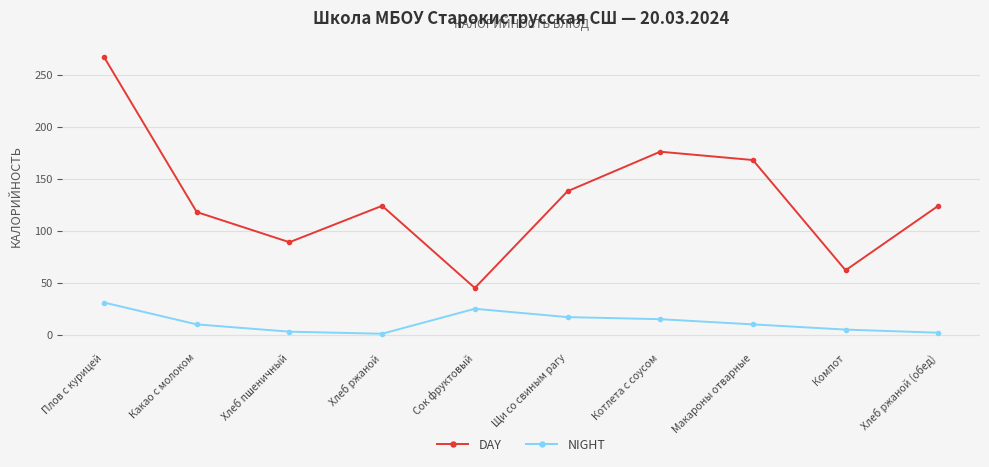

Rank the series by their average value, from lowest to highest.

NIGHT, DAY